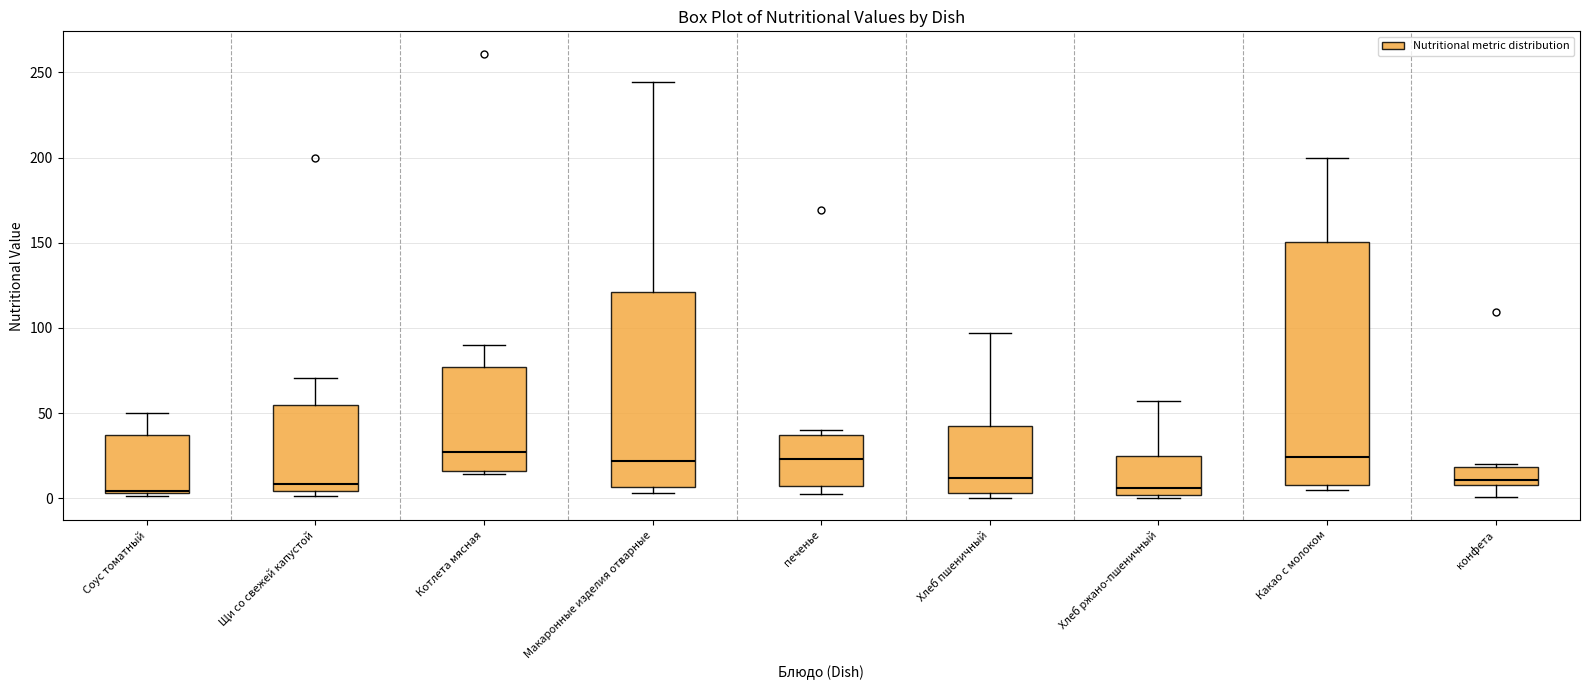

Which box is the tallest, from its lower edge to its upper edge?

Какао с молоком